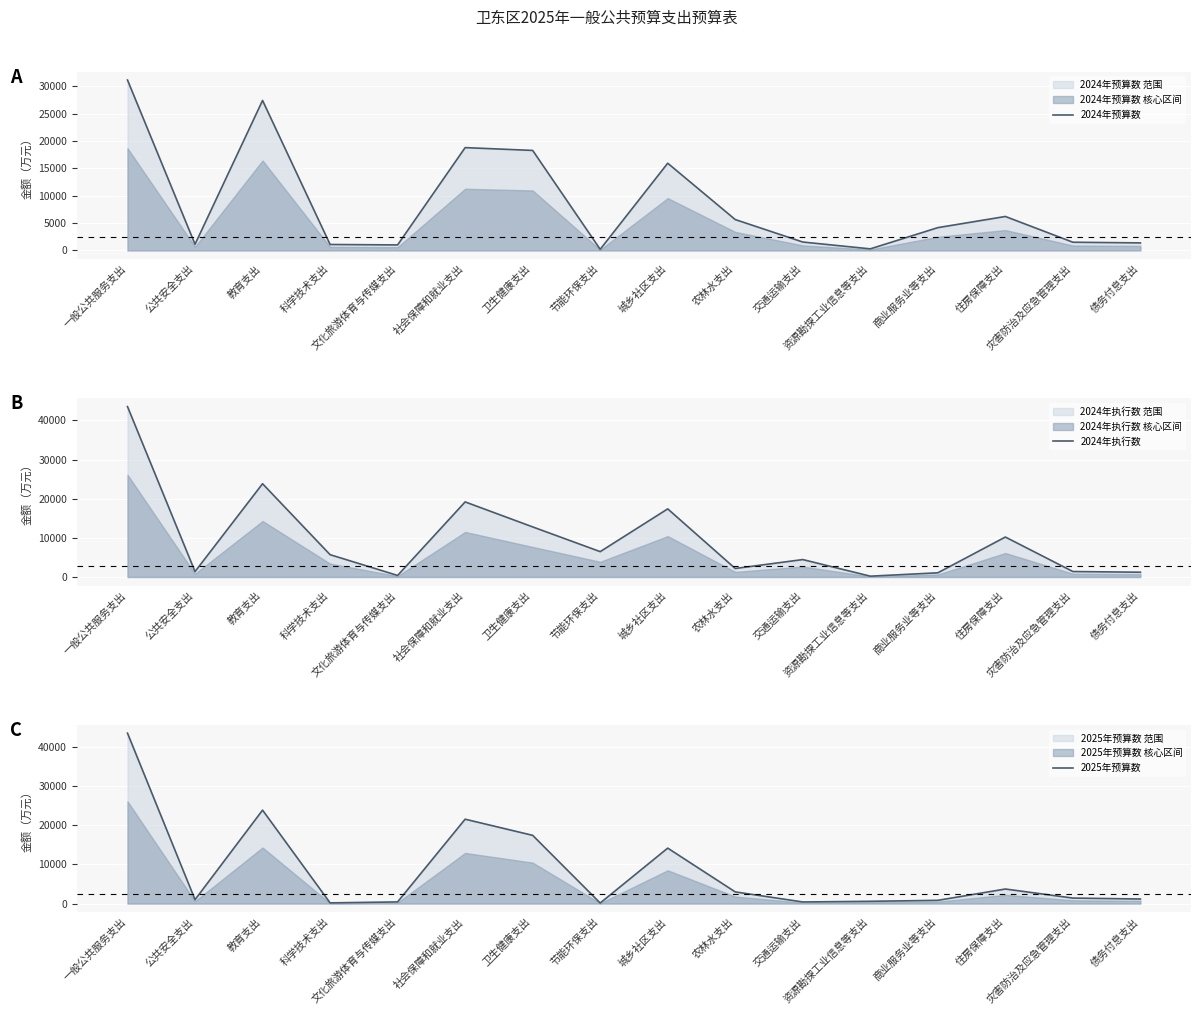

Reading left to right, transcribe all the data shown in this chart.

2024年预算数: 31144	1126	27414	1089	1010	18794	18280	206	15943	5643	1537	289	4167	6208	1500	1380
2024年执行数: 43538	1380	23833	5704	392	19186	12801	6479	17407	2173	4453	210	1069	10212	1394	1218
2025年预算数: 43403	990	23796	169	420	21487	17376	130	14120	2968	405	573	818	3703	1394	1157